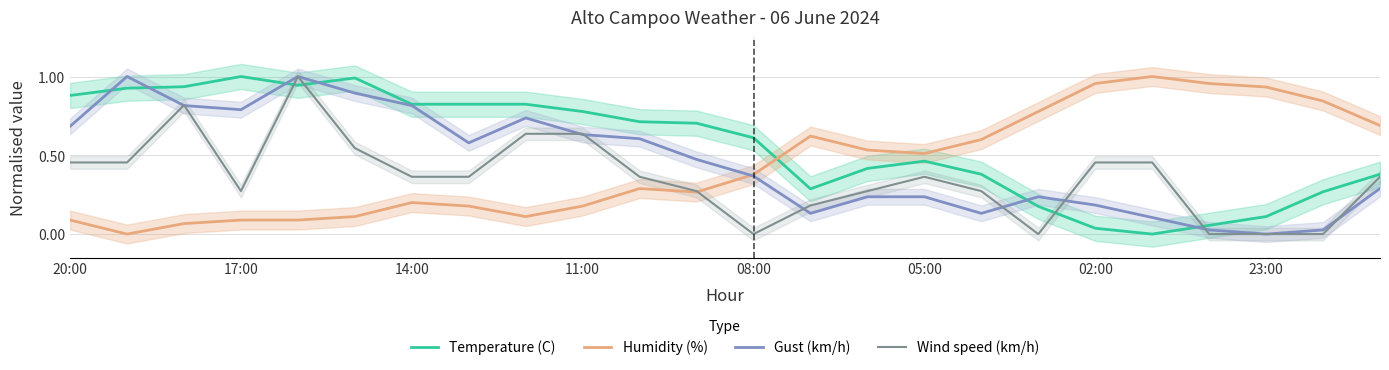

Is the value of Temperature (C) at 10 greater than the value of Humidity (%) at 22?

No